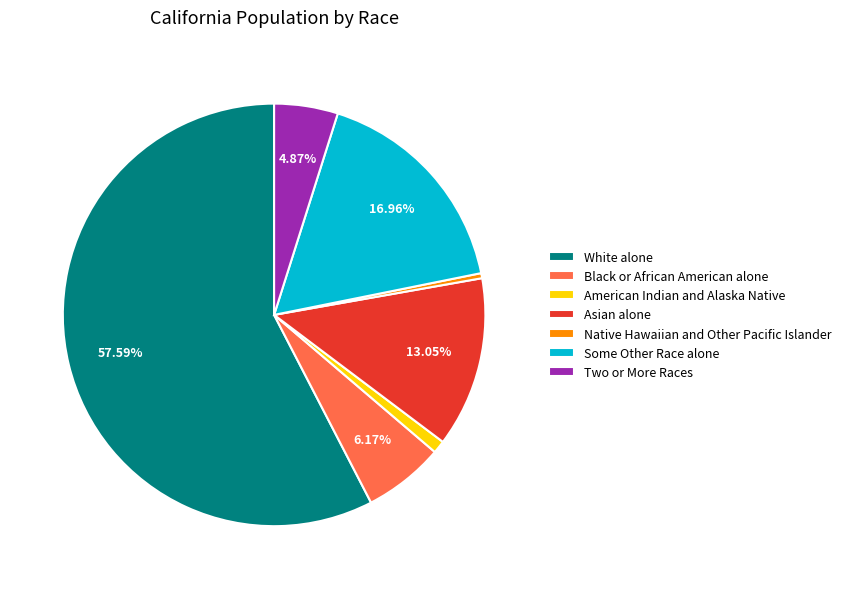

Rank the categories by value from lowest to highest.

Native Hawaiian and Other Pacific Islander, American Indian and Alaska Native, Two or More Races, Black or African American alone, Asian alone, Some Other Race alone, White alone